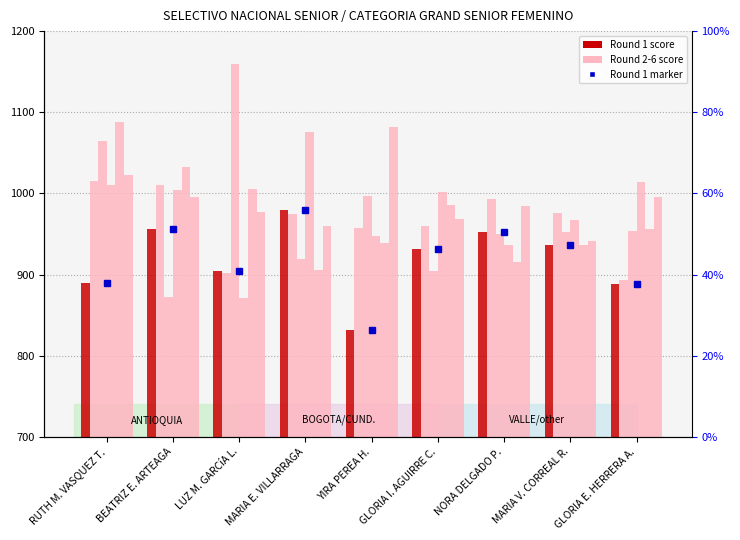

What is the label of the 9th bar from the right?

RUTH M. VASQUEZ T.